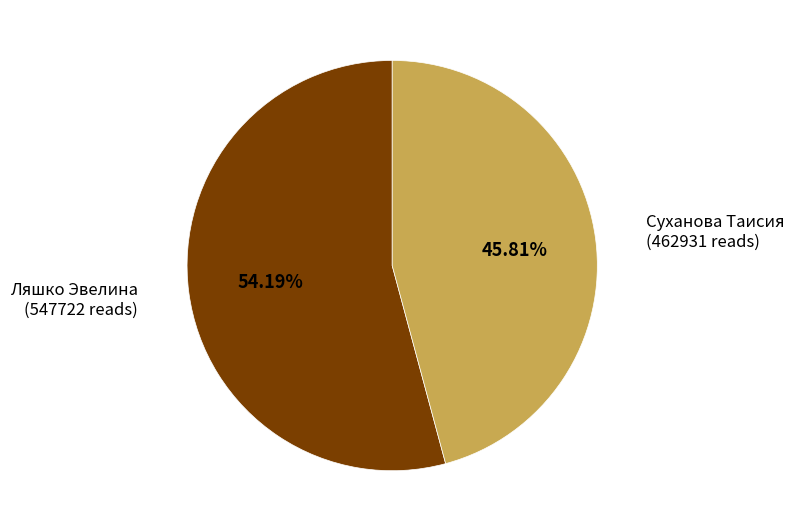

Is there any slice that represents more than half of the pie?

Yes